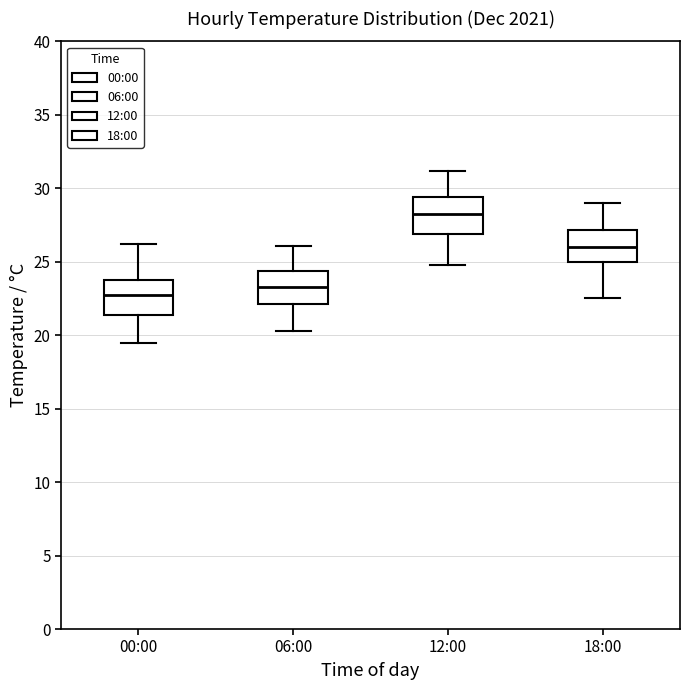

Reading left to right, transcribe this box plot: for each box, give where its median line is, the range the box spans, and where its two whiskers end, as read against the y-axis. The values are not printed on the chart, so give them approximately, as read against the axis.

00:00: median 23.0, box 21.5 to 24.0, whiskers 19.5 to 26.0
06:00: median 23.5, box 22.0 to 24.5, whiskers 20.5 to 26.0
12:00: median 28.5, box 27.0 to 29.5, whiskers 25.0 to 31.0
18:00: median 26.0, box 25.0 to 27.0, whiskers 22.5 to 29.0